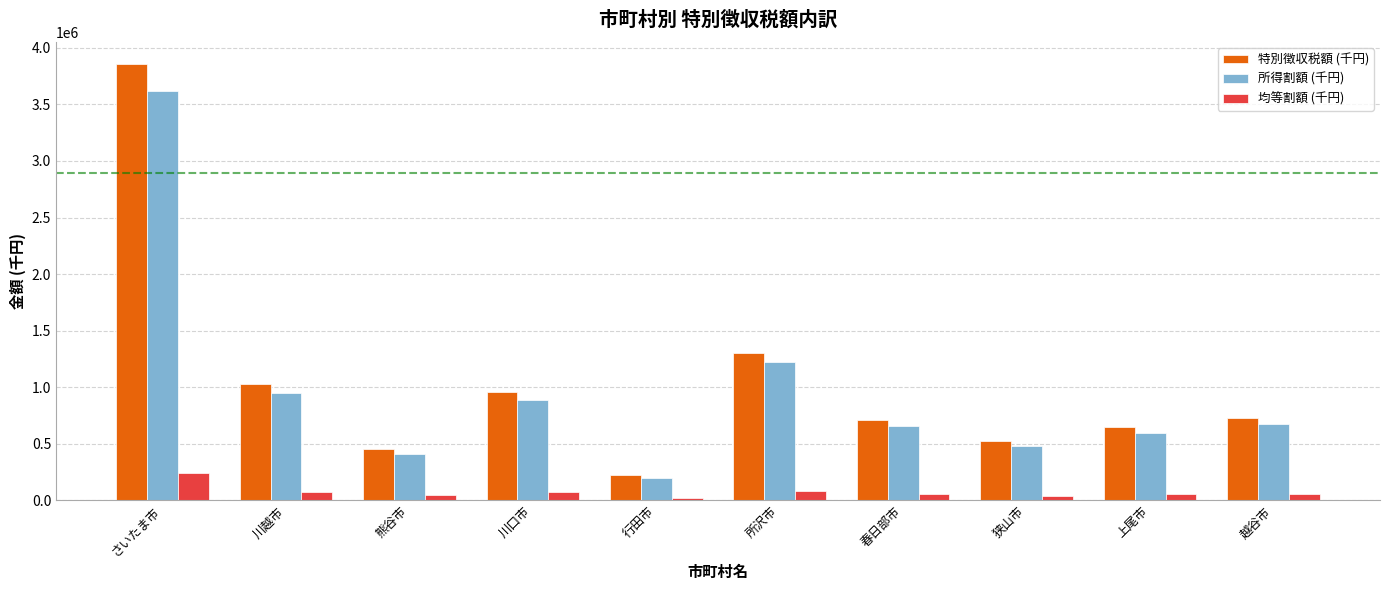

What is the difference between the highest and lowest values at 春日部市?

658336